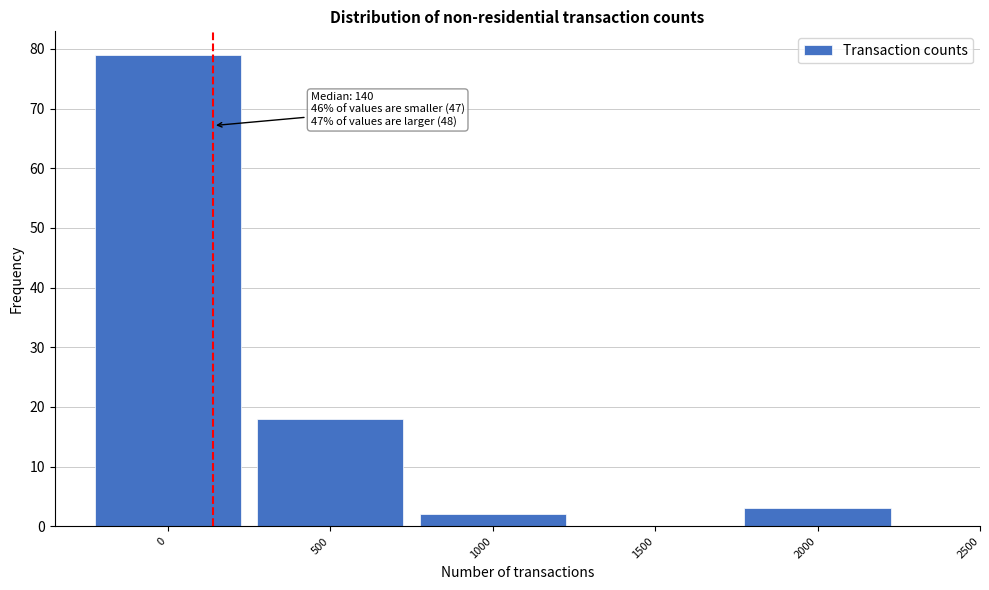

Reading right to left, list all the values displayed in this chart.

2000=3	1500=0	1000=2	500=18	0=79